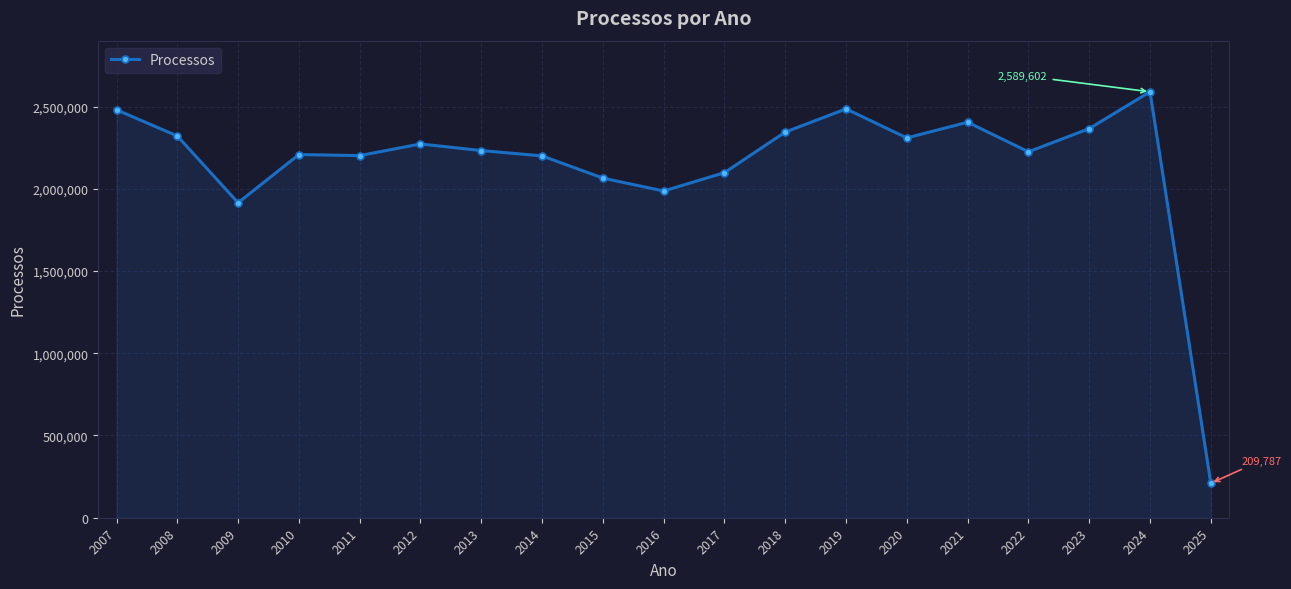

Where is the data nearest to the value 1399694?

2009